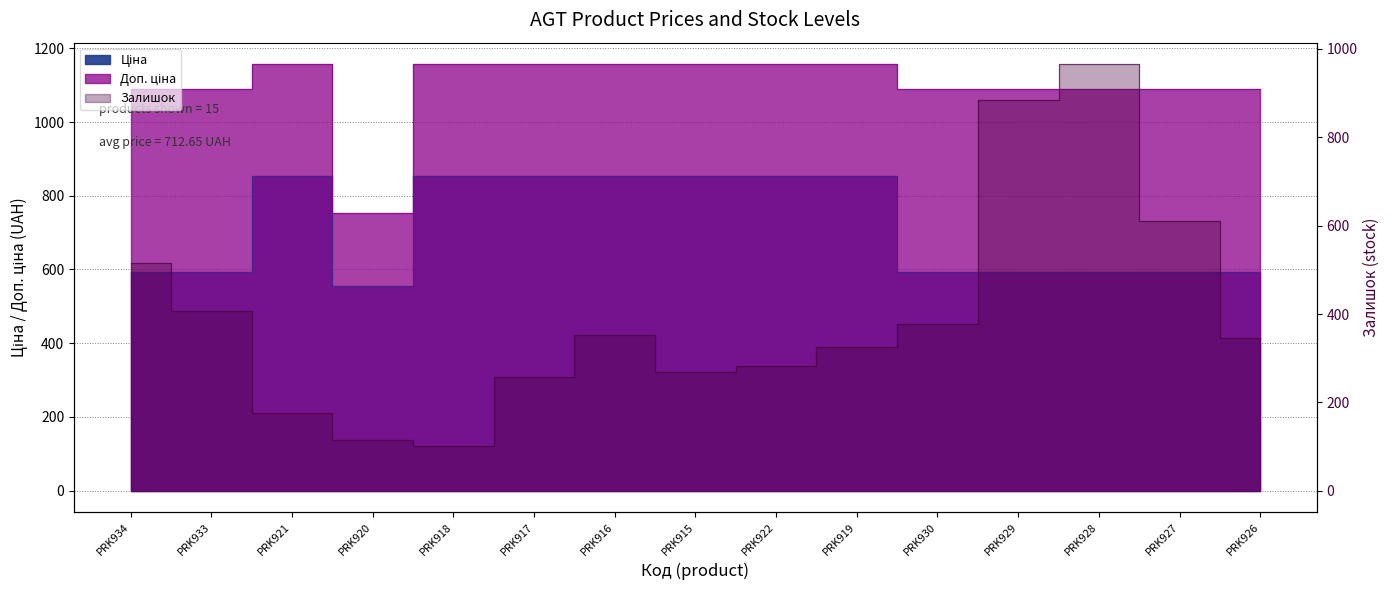

What is the label of the 14th point from the right?

PRK933